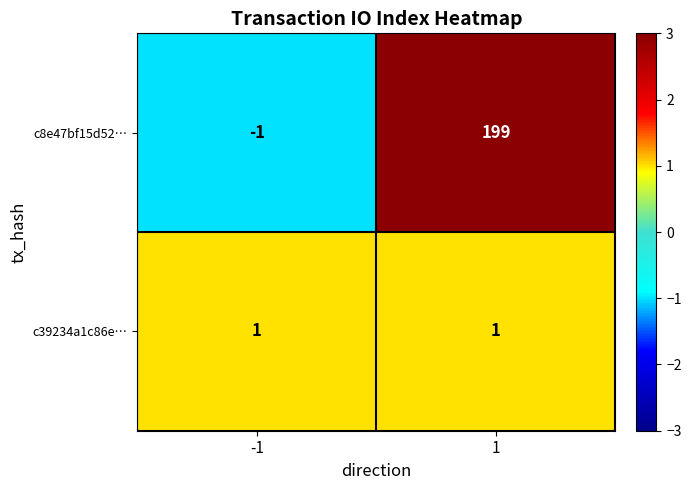

Reading left to right, what are all the values shown in this chart?

c8e47bf15d52…: -1=-1	1=199
c39234a1c86e…: -1=1	1=1